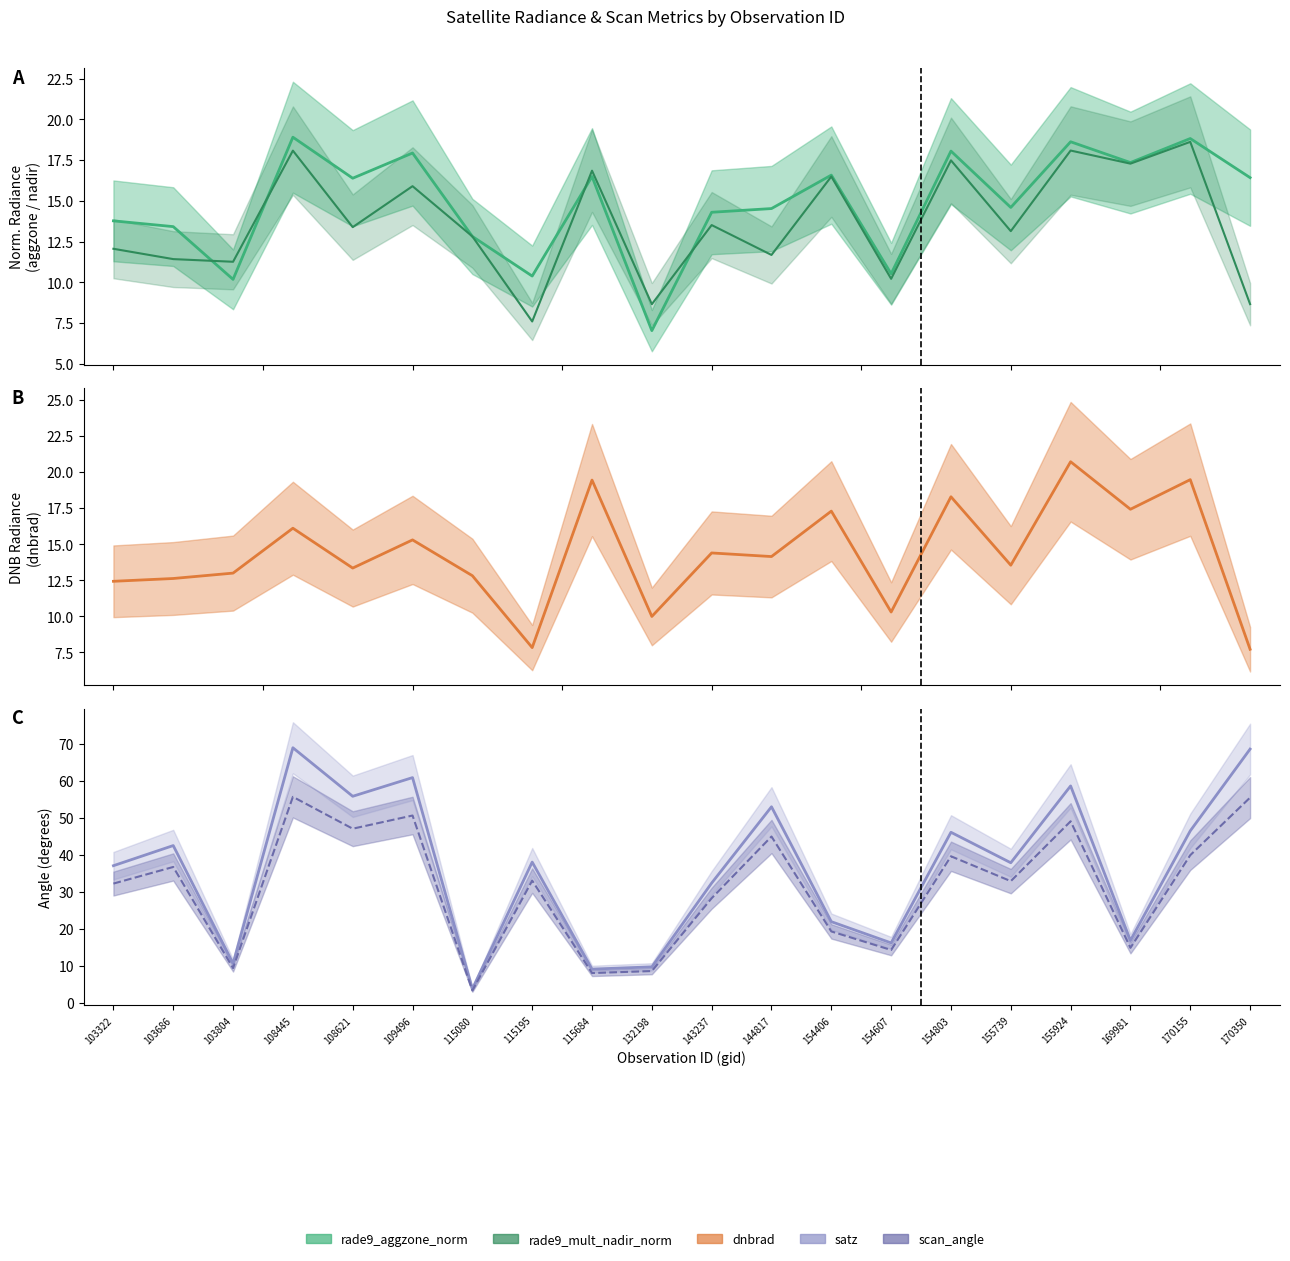

Which series changed the most between 154406 and 155924?

satz